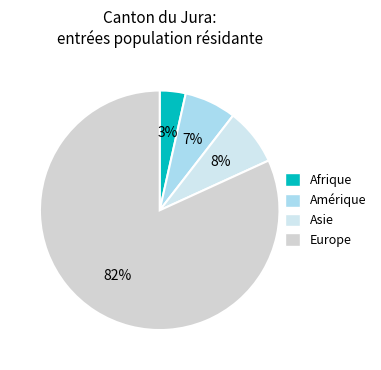

Rank the categories by value from highest to lowest.

Europe, Asie, Amérique, Afrique